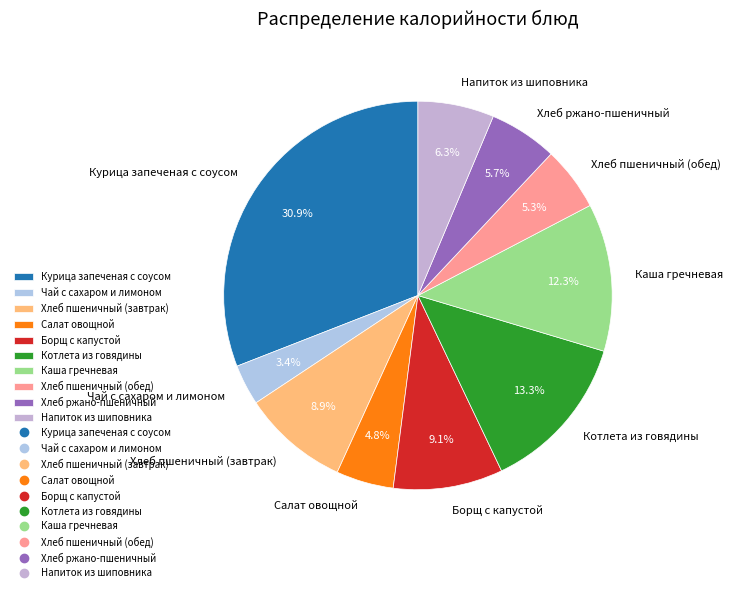

To the nearest percent, what is the combined percentage of Чай с сахаром и лимоном and Напиток из шиповника?

10%